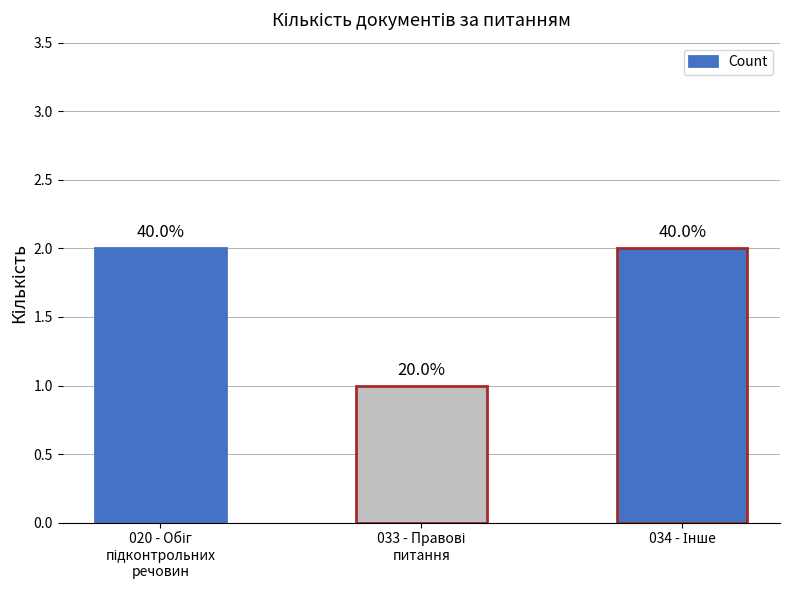

What is the value of the 2nd bar from the left?

1